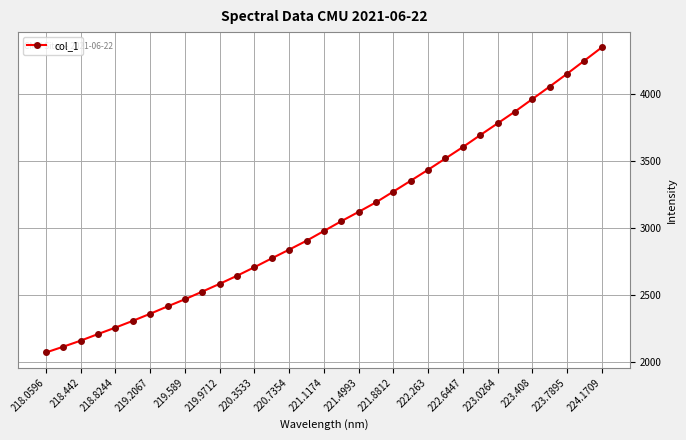

What is the average value?

3060.7